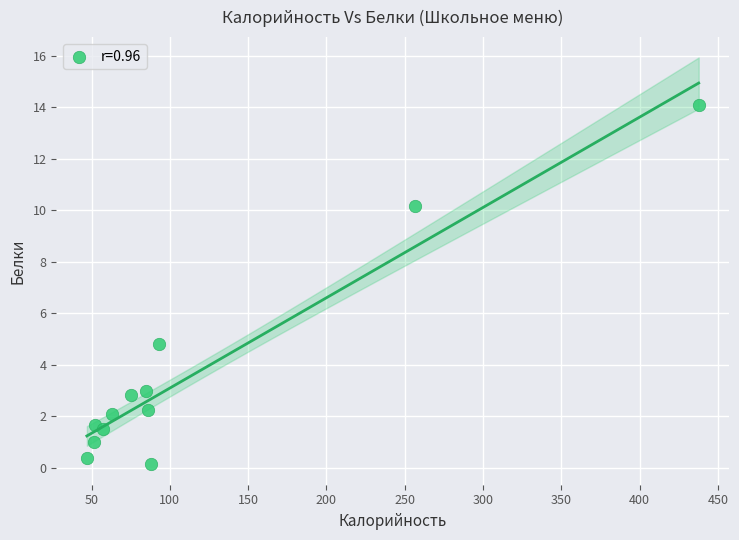

What Y value in the scatter plot is closest to 7?

4.8